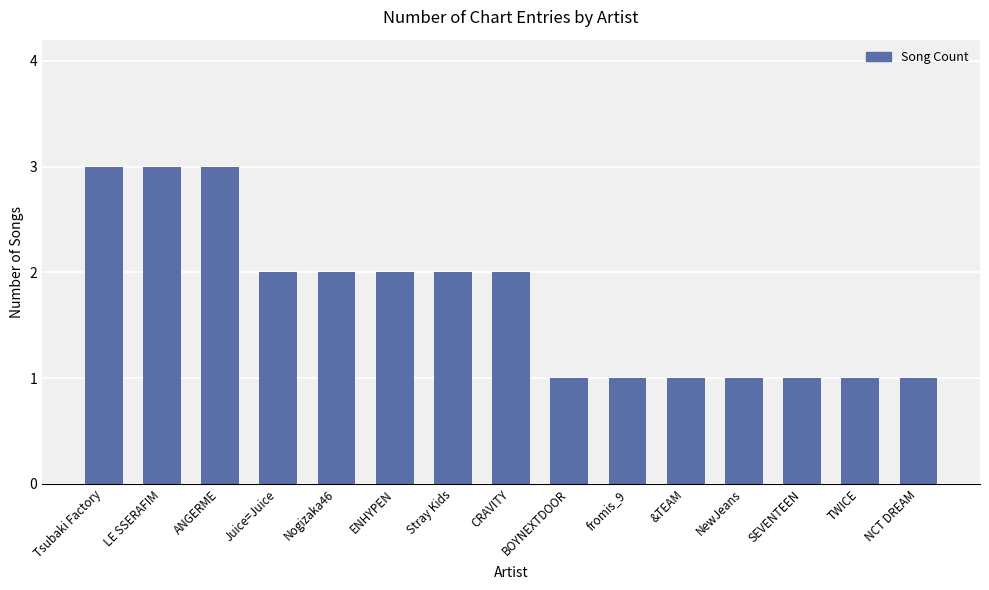

What position from the left is Tsubaki Factory?

1